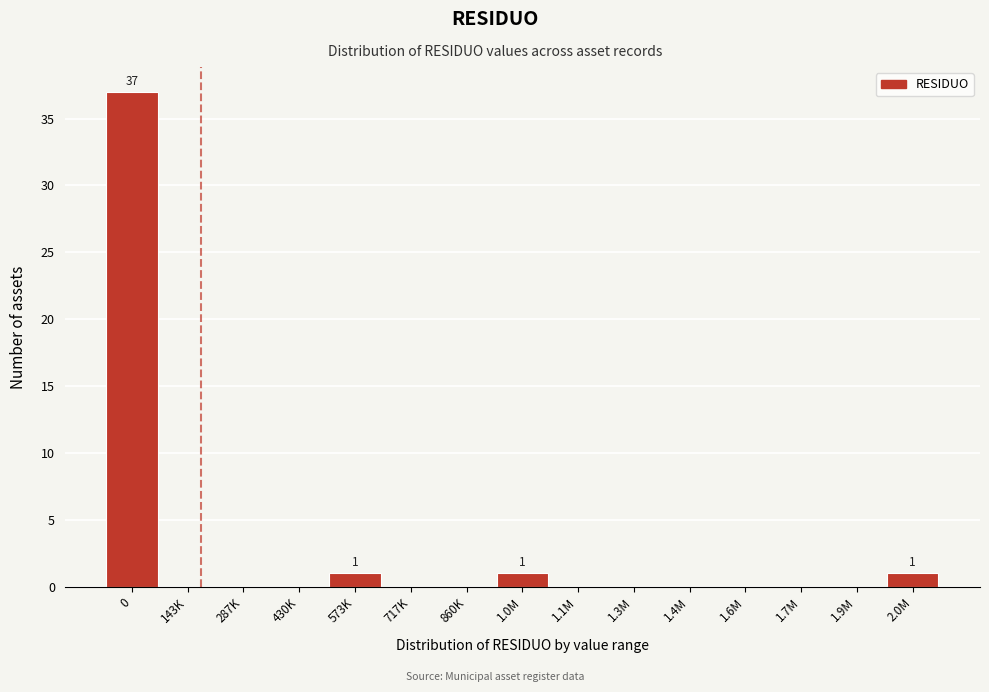

Reading left to right, what are all the values shown in this chart?

0=37	143K=0	287K=0	430K=0	573K=1	717K=0	860K=0	1.0M=1	1.1M=0	1.3M=0	1.4M=0	1.6M=0	1.7M=0	1.9M=0	2.0M=1